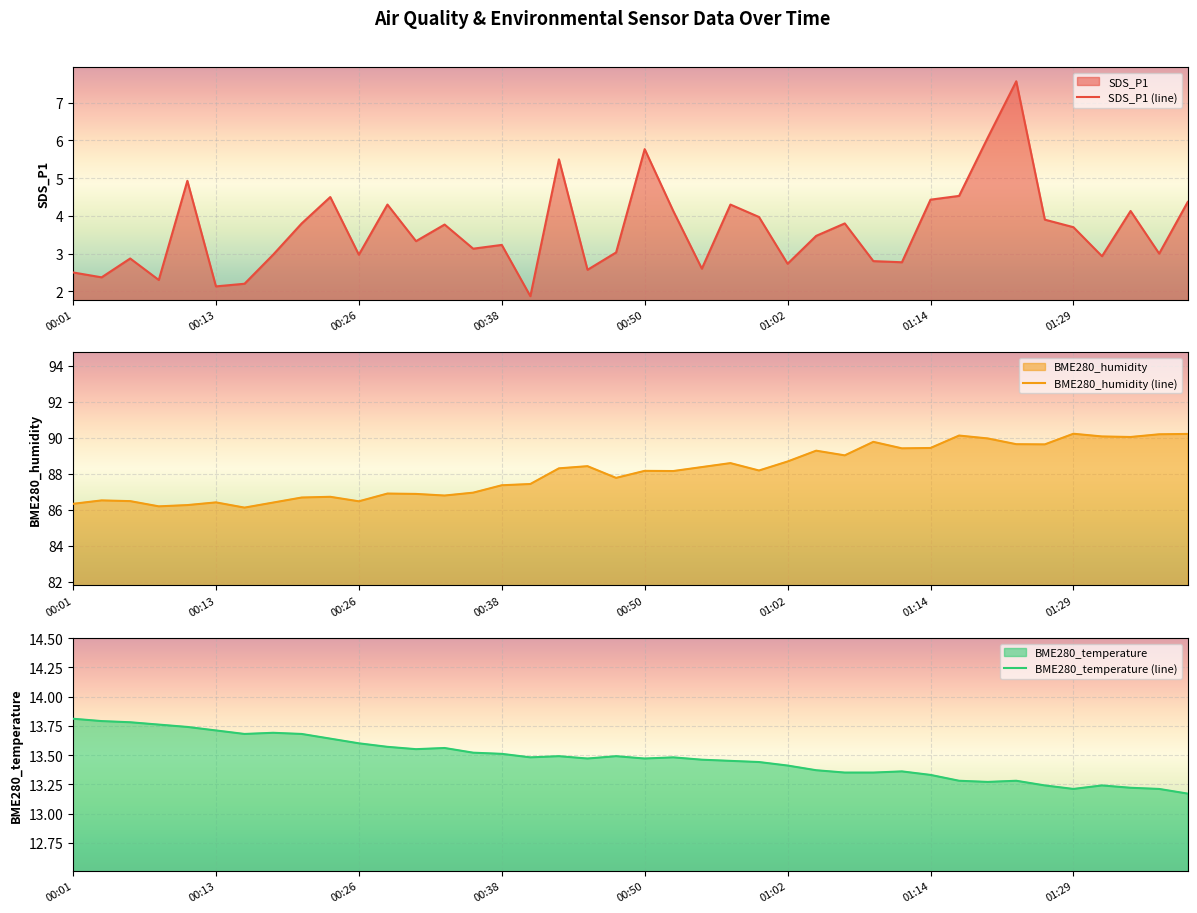

True or false: BME280_humidity has a value of 23.6 at 01:02.

False